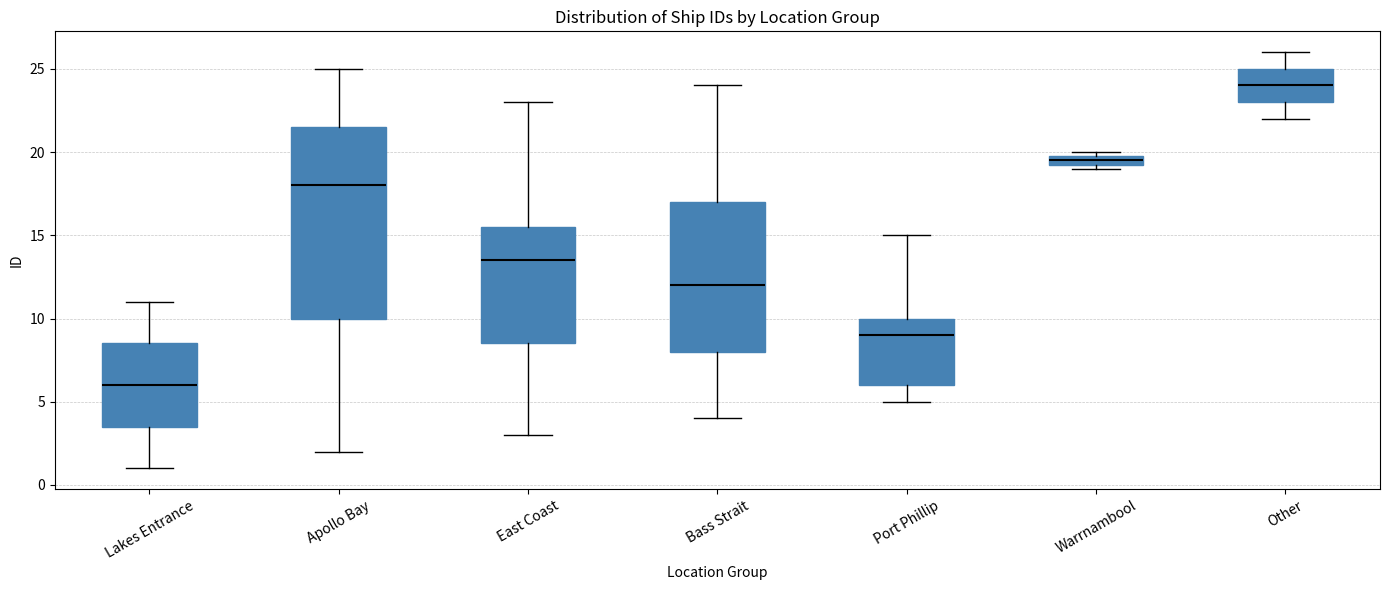

Which box's median line is the highest?

Other